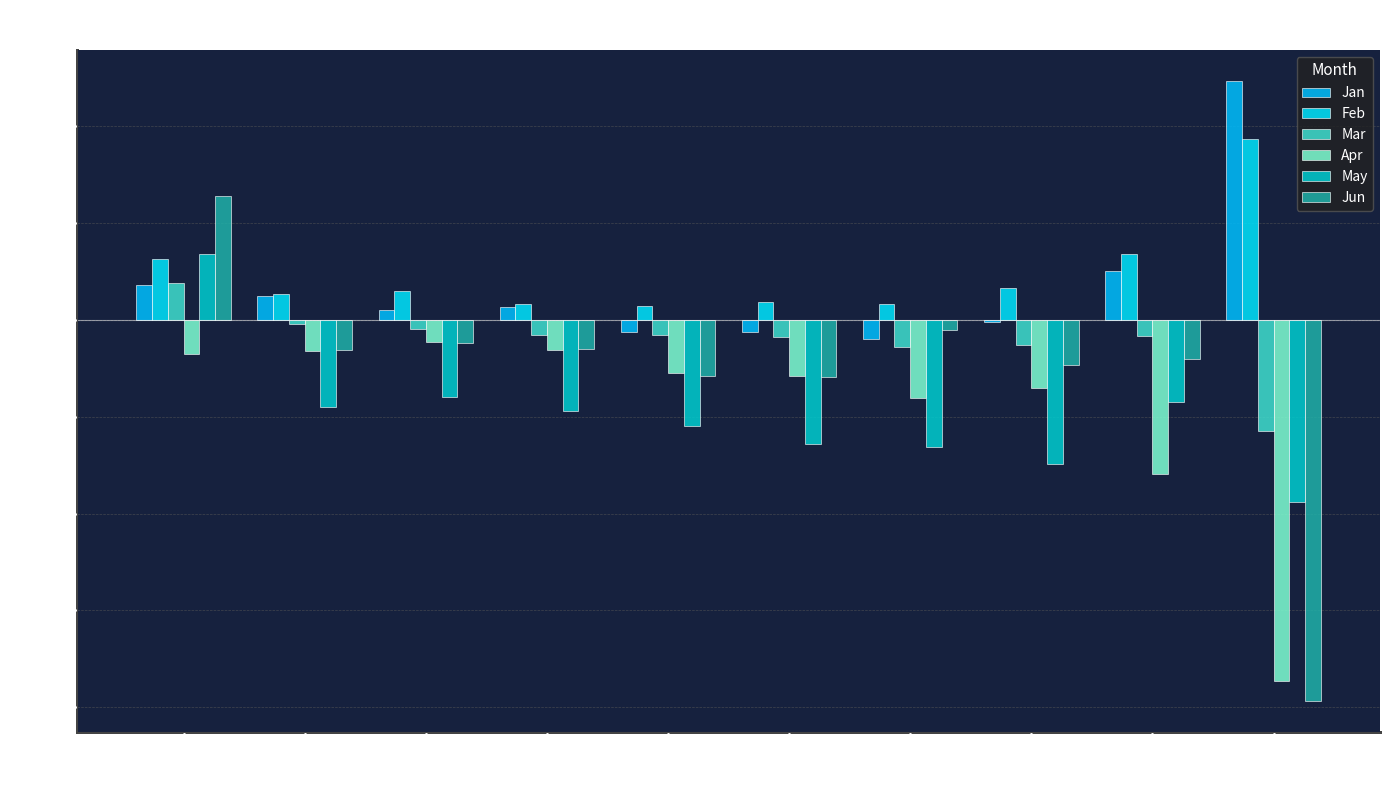

The May series shows -0.2 at pct95. True or false?

False